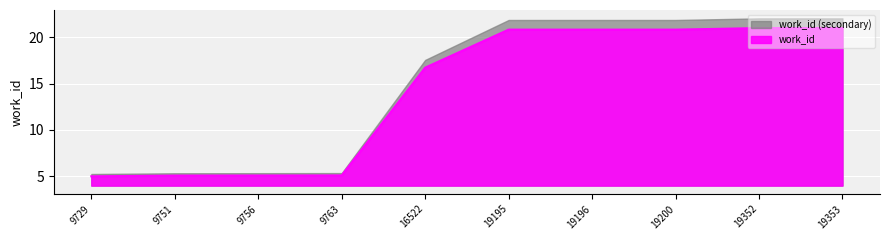

Reading left to right, transcribe all the data shown in this chart.

5.0	5.1	5.1	5.1	16.7	20.8	20.8	20.8	21.0	21.0